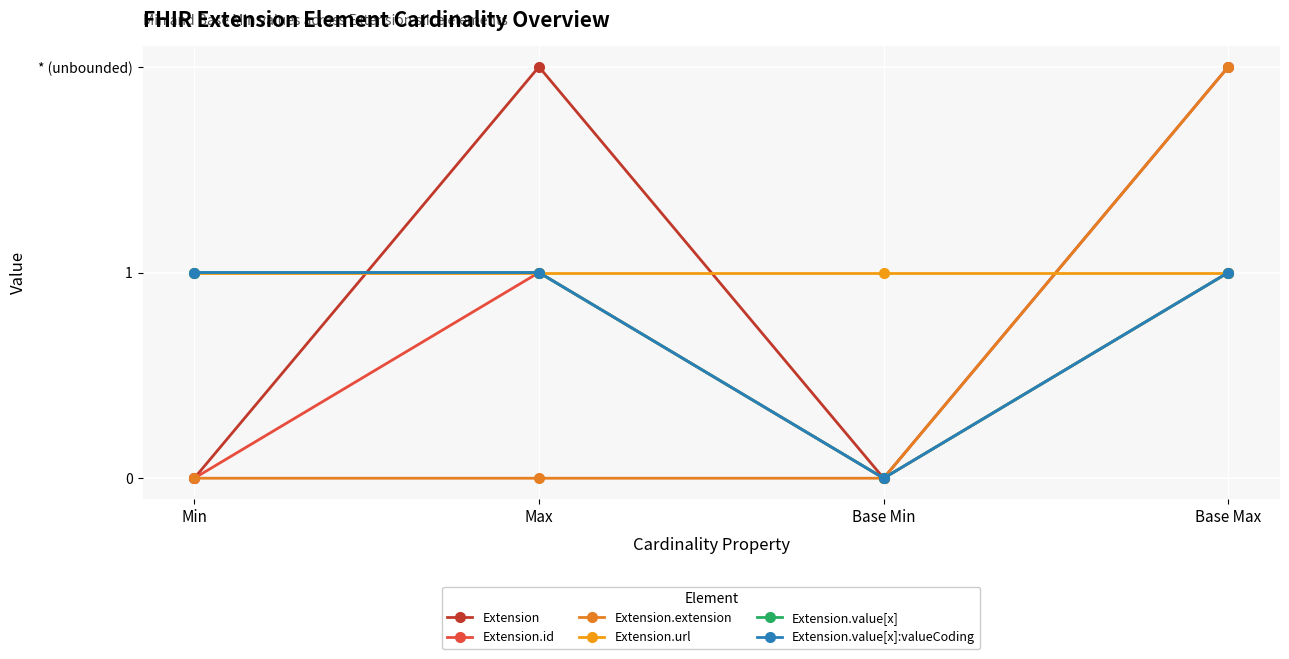

Is this an area chart (filled region under the line)?

No